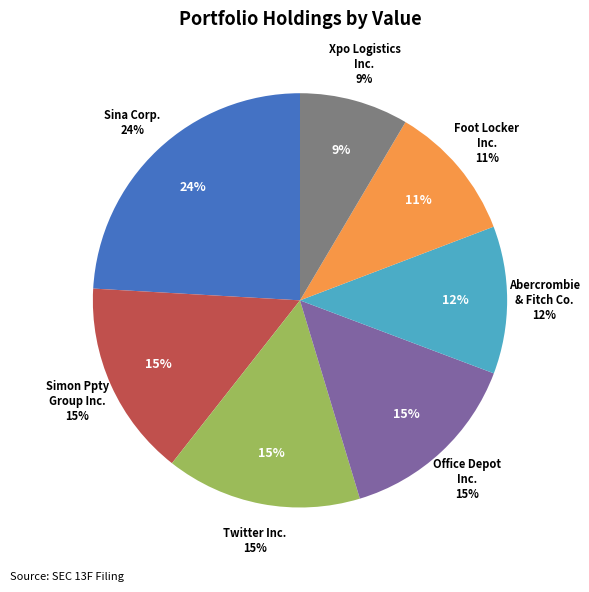

Is Abercrombie & Fitch Co. the majority of the pie?

No